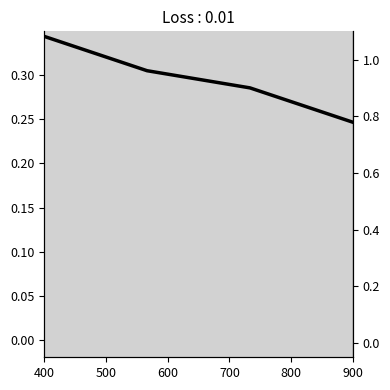

Which has a higher value, 500 or 600?

500